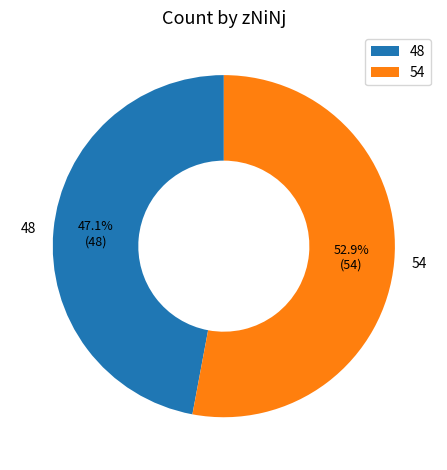

How much of the chart is everything except 48?

52.9%